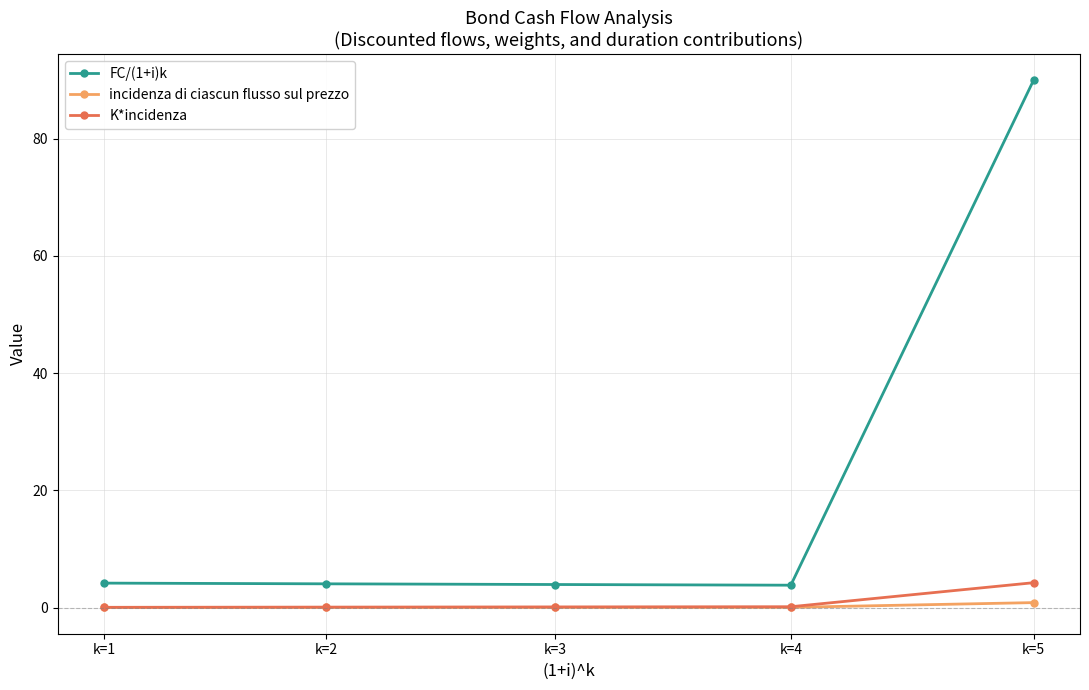

Is it true that FC/(1+i)k equals 32.4 at k=5?

False